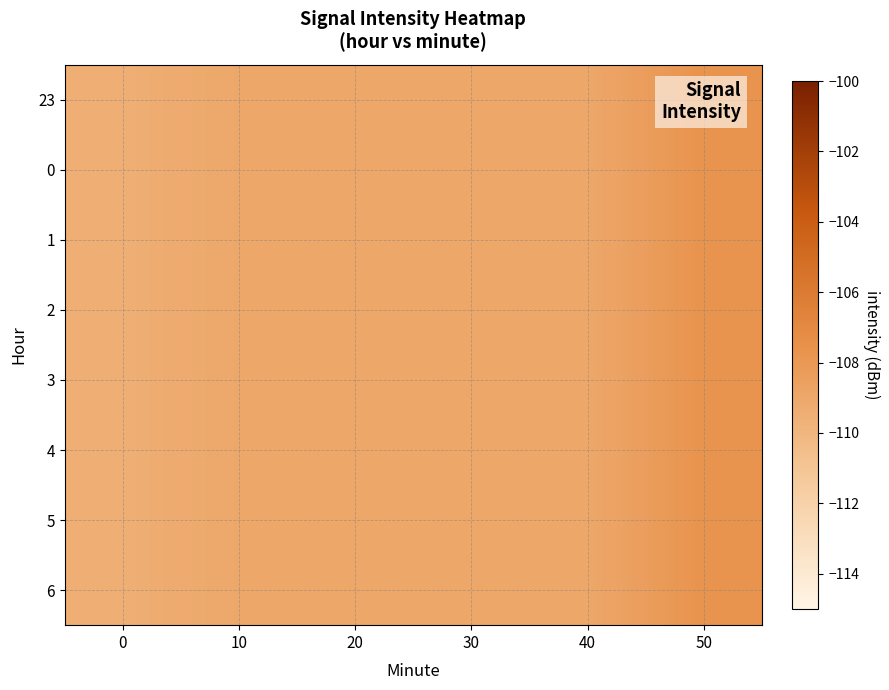

At which category is the sum across all series the highest?

50